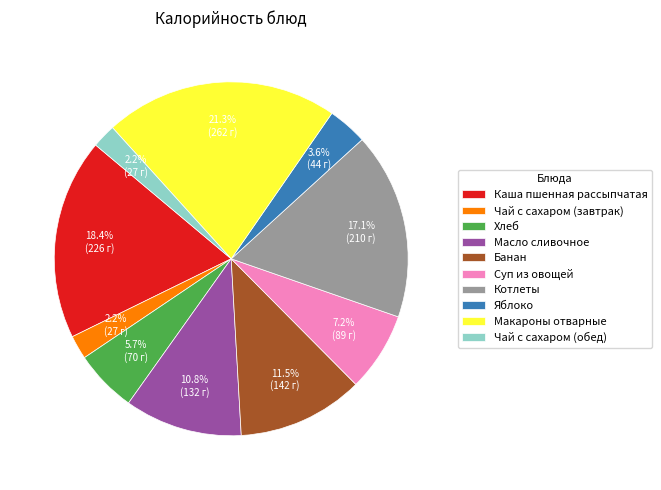

To the nearest percent, what is the average slice percentage?

10%